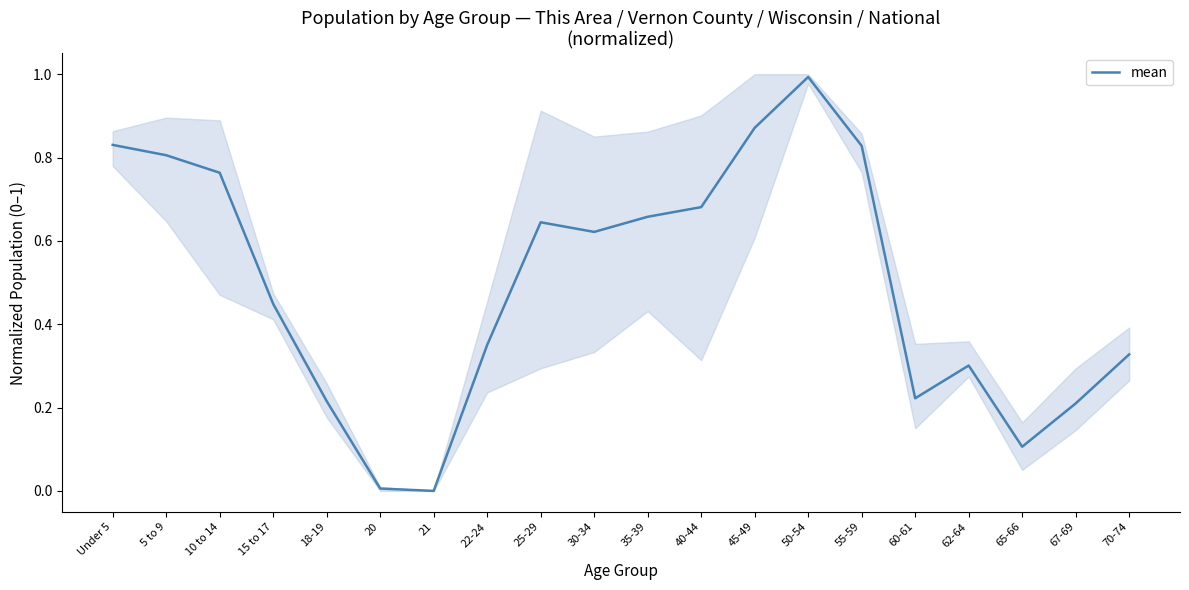

Which label corresponds to the smallest value in the chart?

21